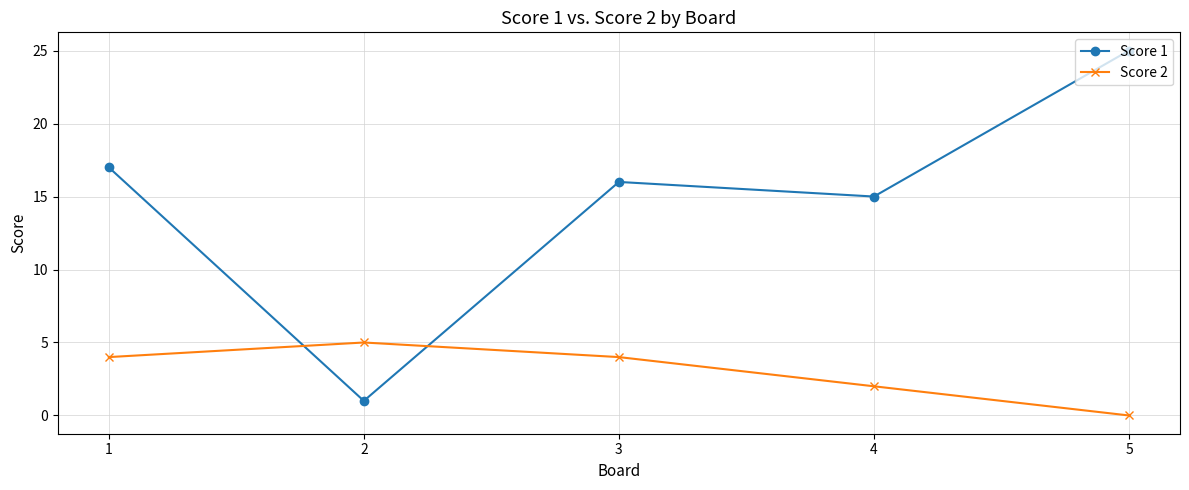

What is the minimum value for Score 1?

1